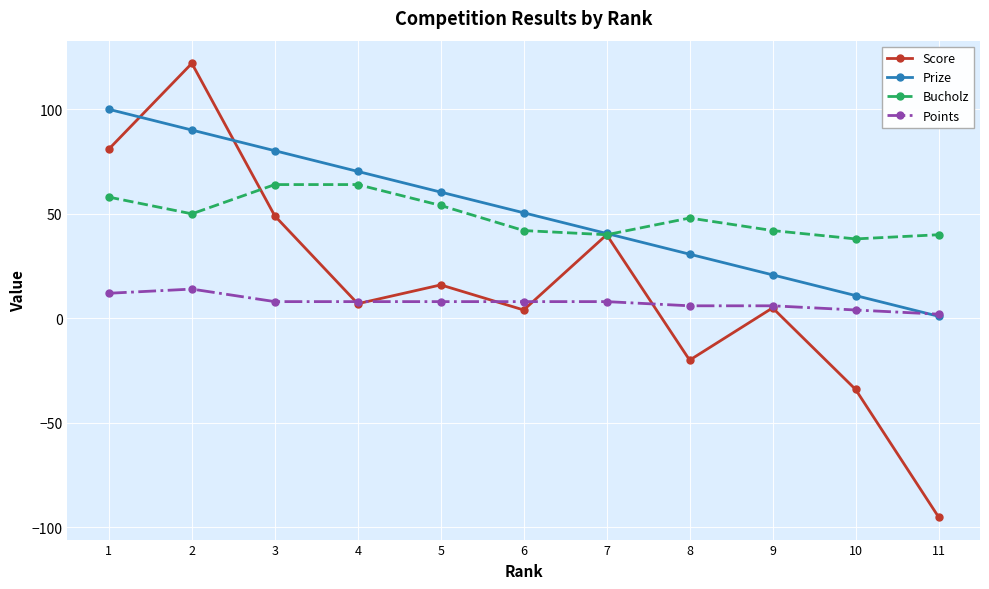

Which series changed the most between 3 and 11?

Score